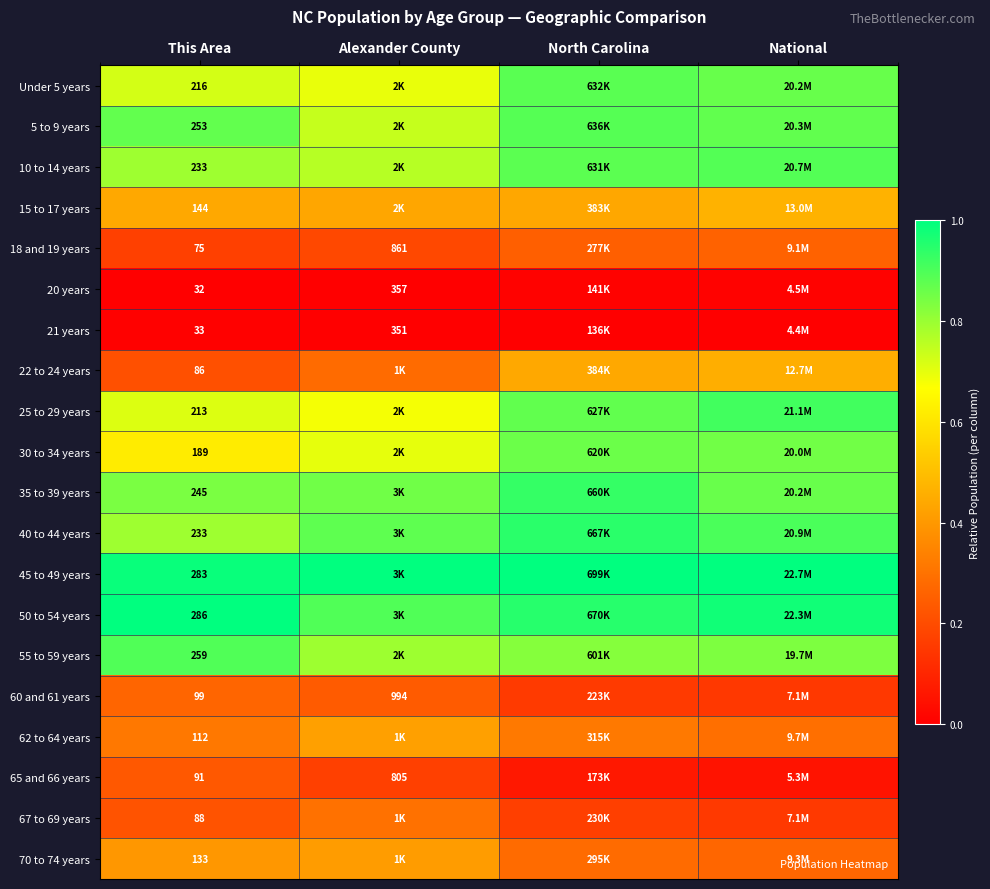

Is the value of 62 to 64 years at This Area greater than the value of 55 to 59 years at This Area?

No